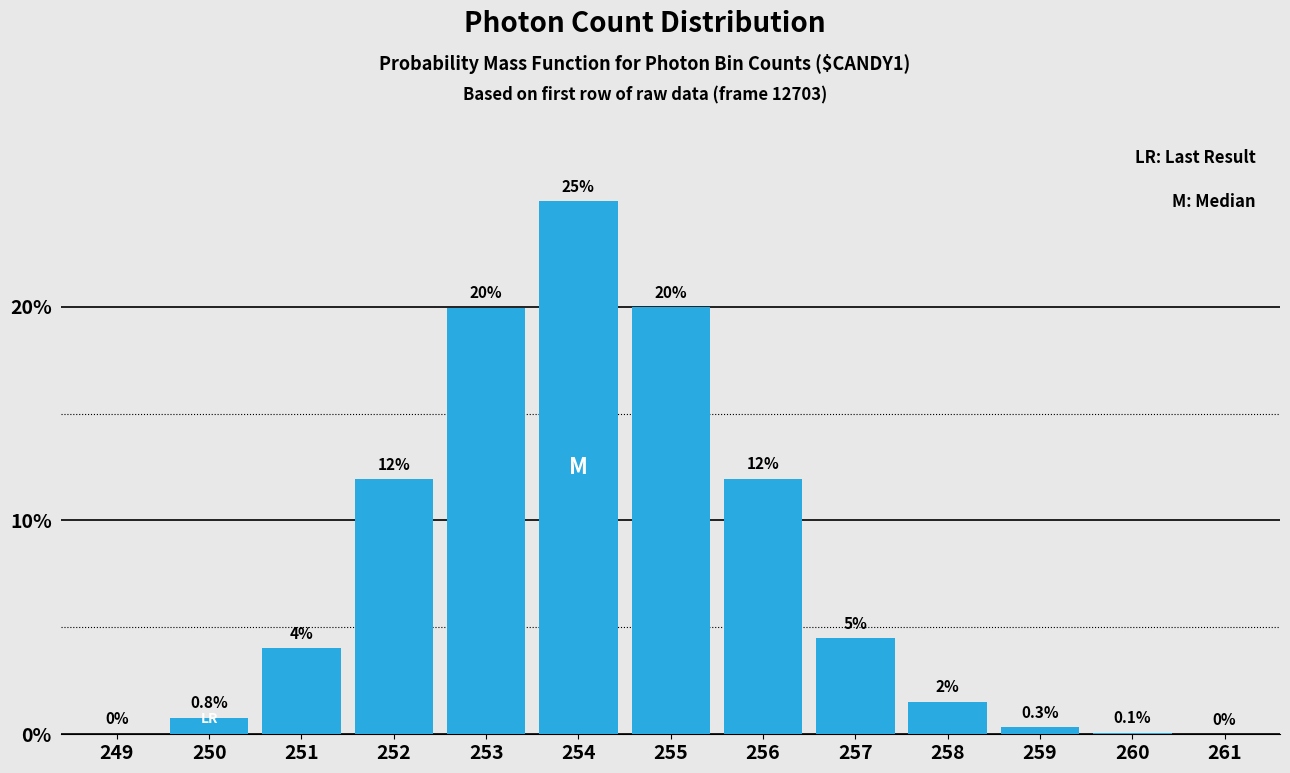

Which has a higher value, 252 or 261?

252